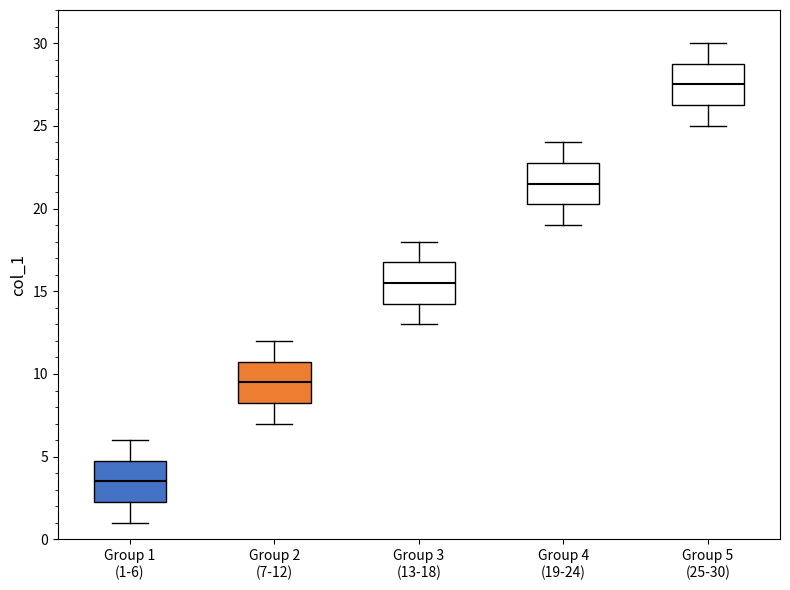

Reading left to right, transcribe this box plot: for each box, give where its median line is, the range the box spans, and where its two whiskers end, as read against the y-axis. The values are not printed on the chart, so give them approximately, as read against the axis.

Group 1 (1-6): median 3.5, box 2.5 to 5.0, whiskers 1.0 to 6.0
Group 2 (7-12): median 9.5, box 8.5 to 11.0, whiskers 7.0 to 12.0
Group 3 (13-18): median 15.5, box 14.5 to 17.0, whiskers 13.0 to 18.0
Group 4 (19-24): median 21.5, box 20.5 to 23.0, whiskers 19.0 to 24.0
Group 5 (25-30): median 27.5, box 26.5 to 29.0, whiskers 25.0 to 30.0